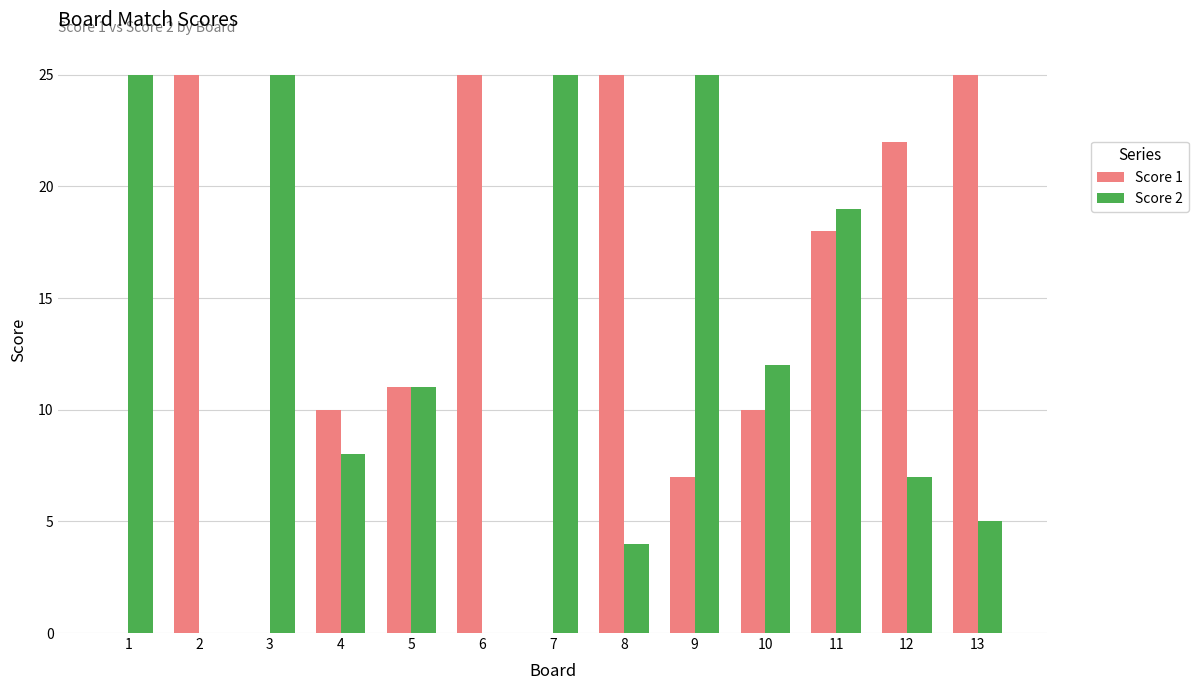

What is the total value across all series at 9?

32